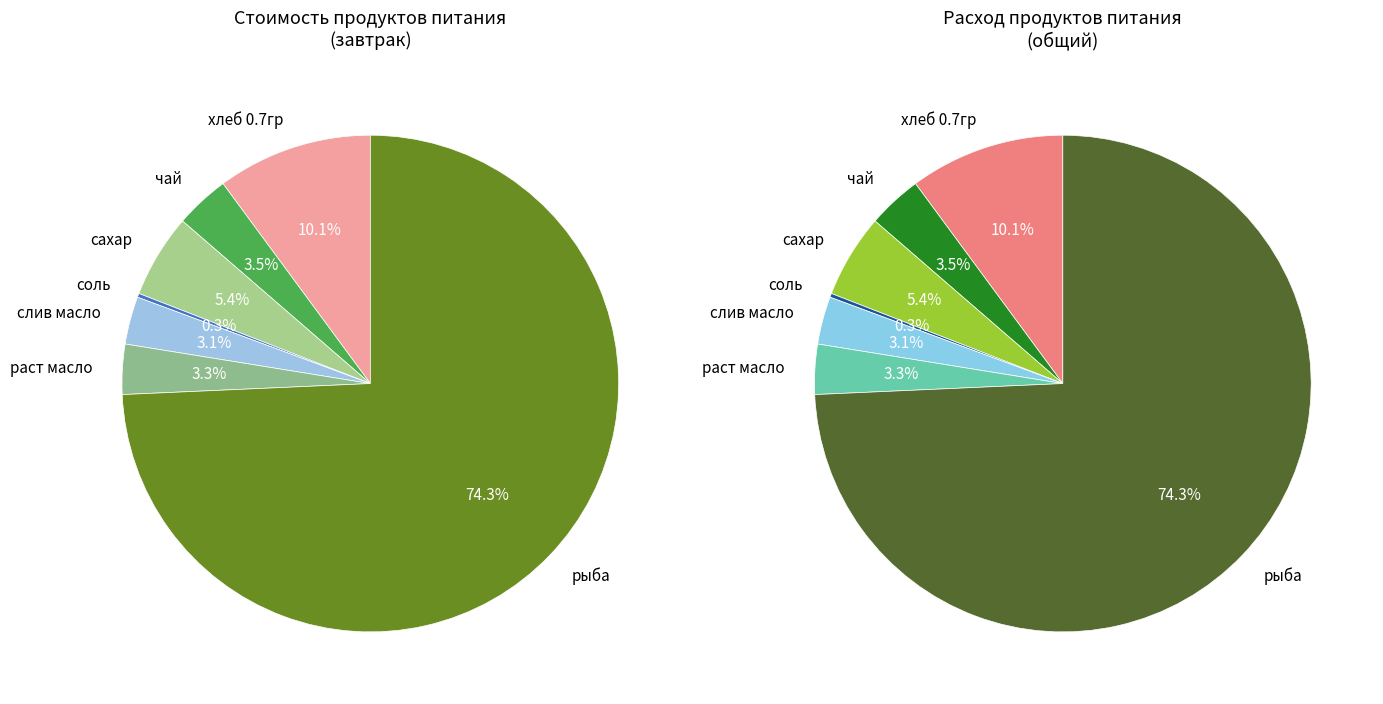

How many segments does this pie chart have?

7